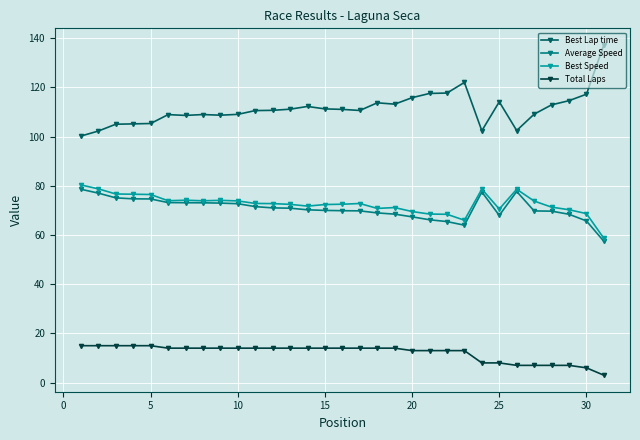

Which series has the widest spread of values?

Best Lap time